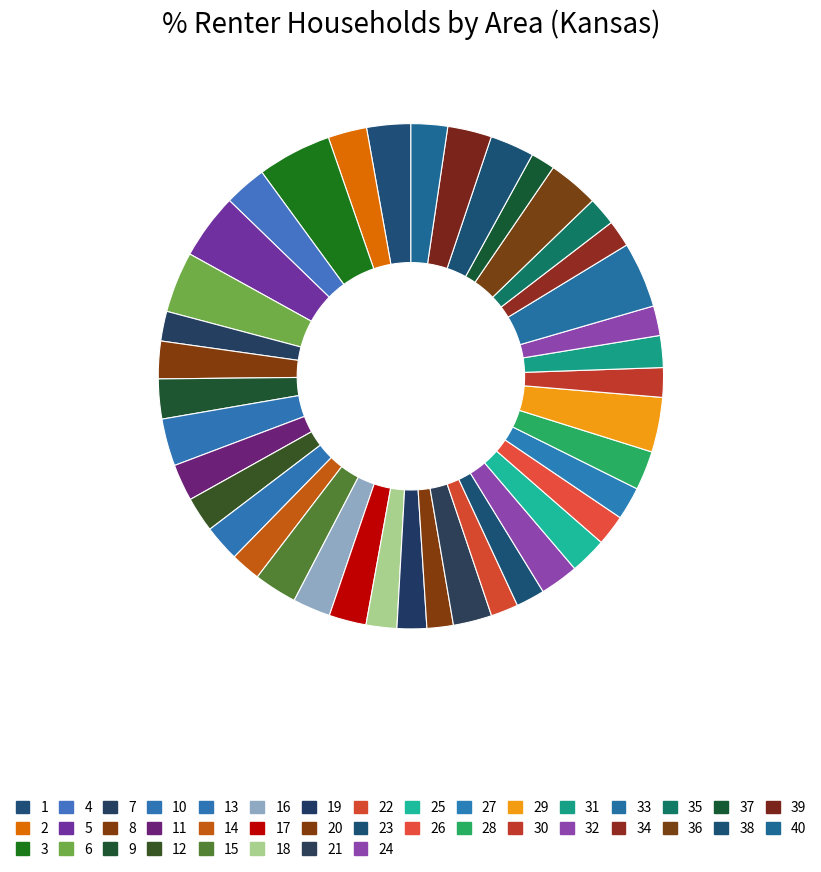

How many slices are in this pie chart?

40